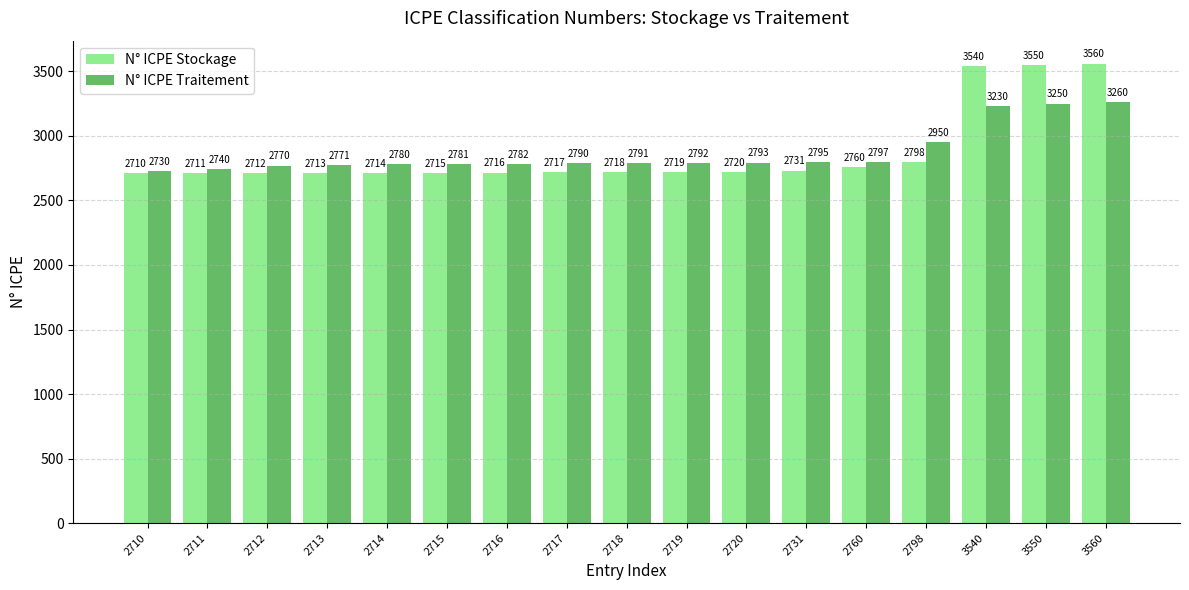

Reading left to right, what are all the values shown in this chart?

N° ICPE Stockage: 2710=2710	2711=2711	2712=2712	2713=2713	2714=2714	2715=2715	2716=2716	2717=2717	2718=2718	2719=2719	2720=2720	2731=2731	2760=2760	2798=2798	3540=3540	3550=3550	3560=3560
N° ICPE Traitement: 2710=2730	2711=2740	2712=2770	2713=2771	2714=2780	2715=2781	2716=2782	2717=2790	2718=2791	2719=2792	2720=2793	2731=2795	2760=2797	2798=2950	3540=3230	3550=3250	3560=3260